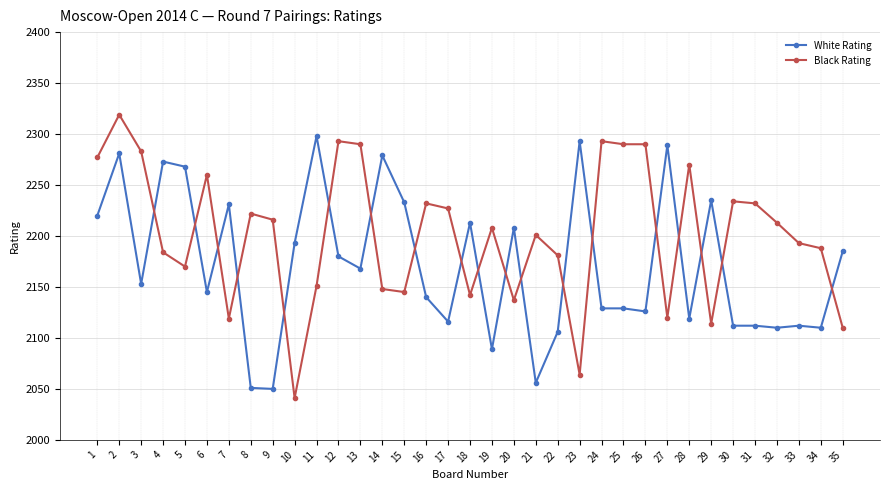

What is the value of the White Rating point at the 16th from the left?

2140